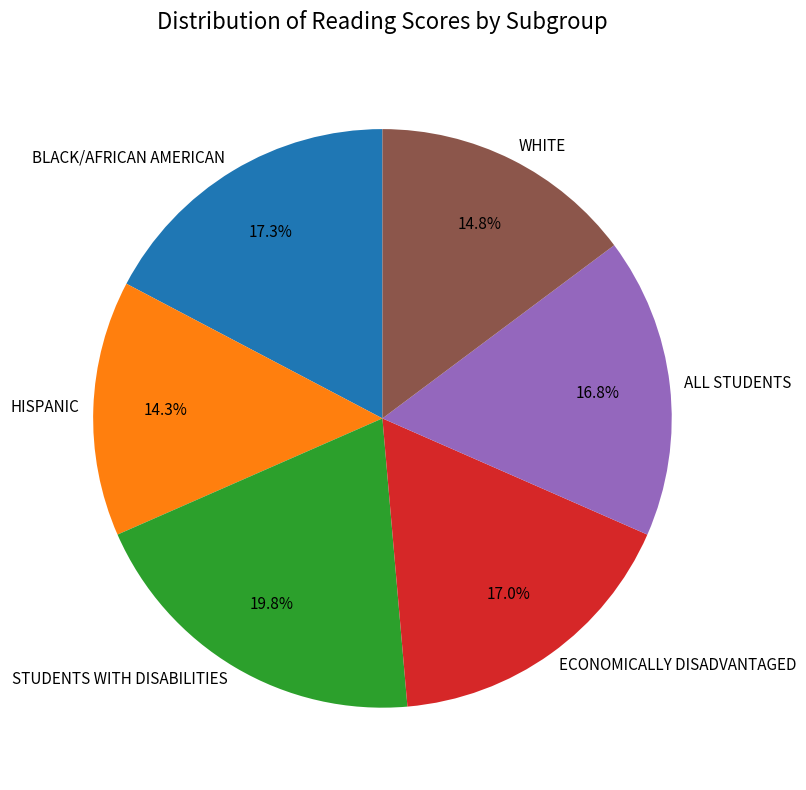

Is BLACK/AFRICAN AMERICAN the majority of the pie?

No